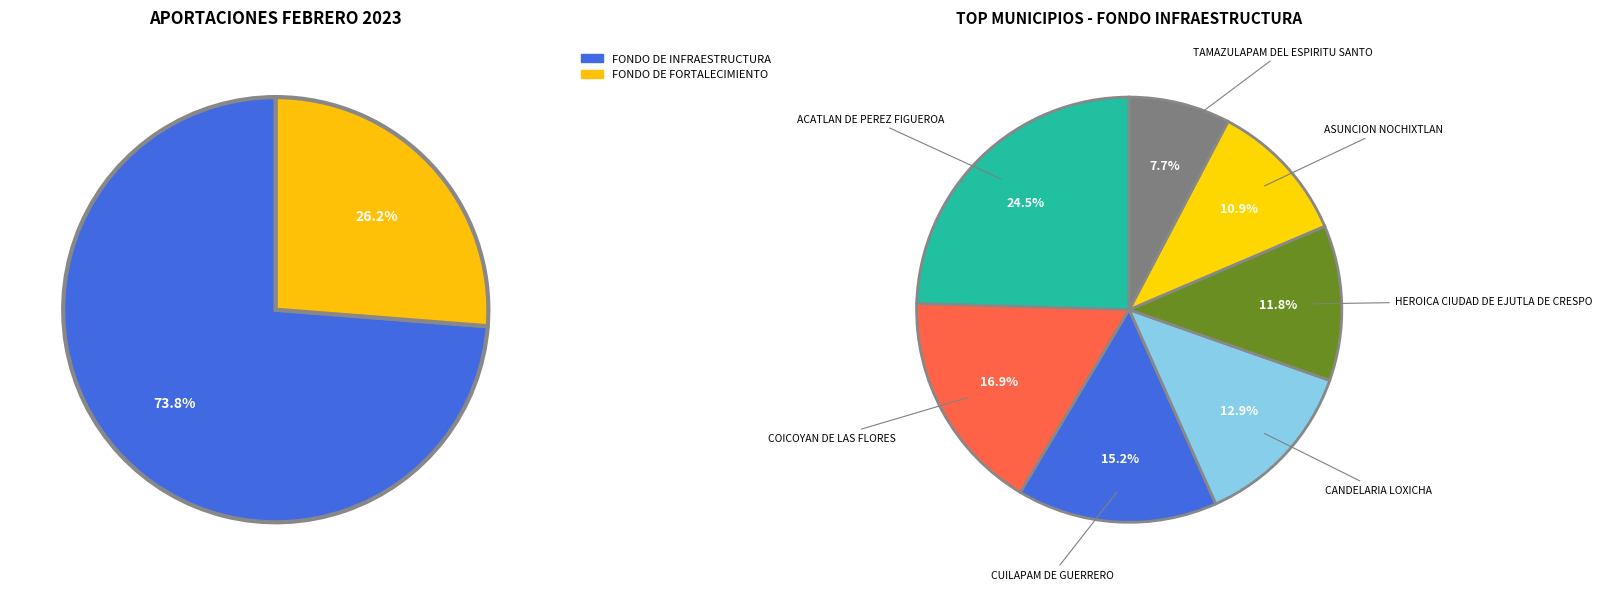

Is there a majority slice in this chart?

No